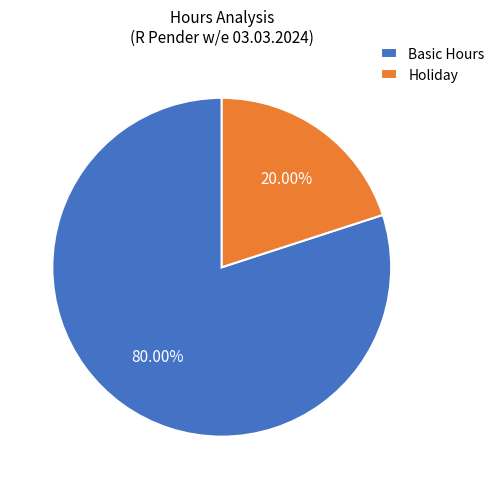

Is there any slice that represents more than half of the pie?

Yes